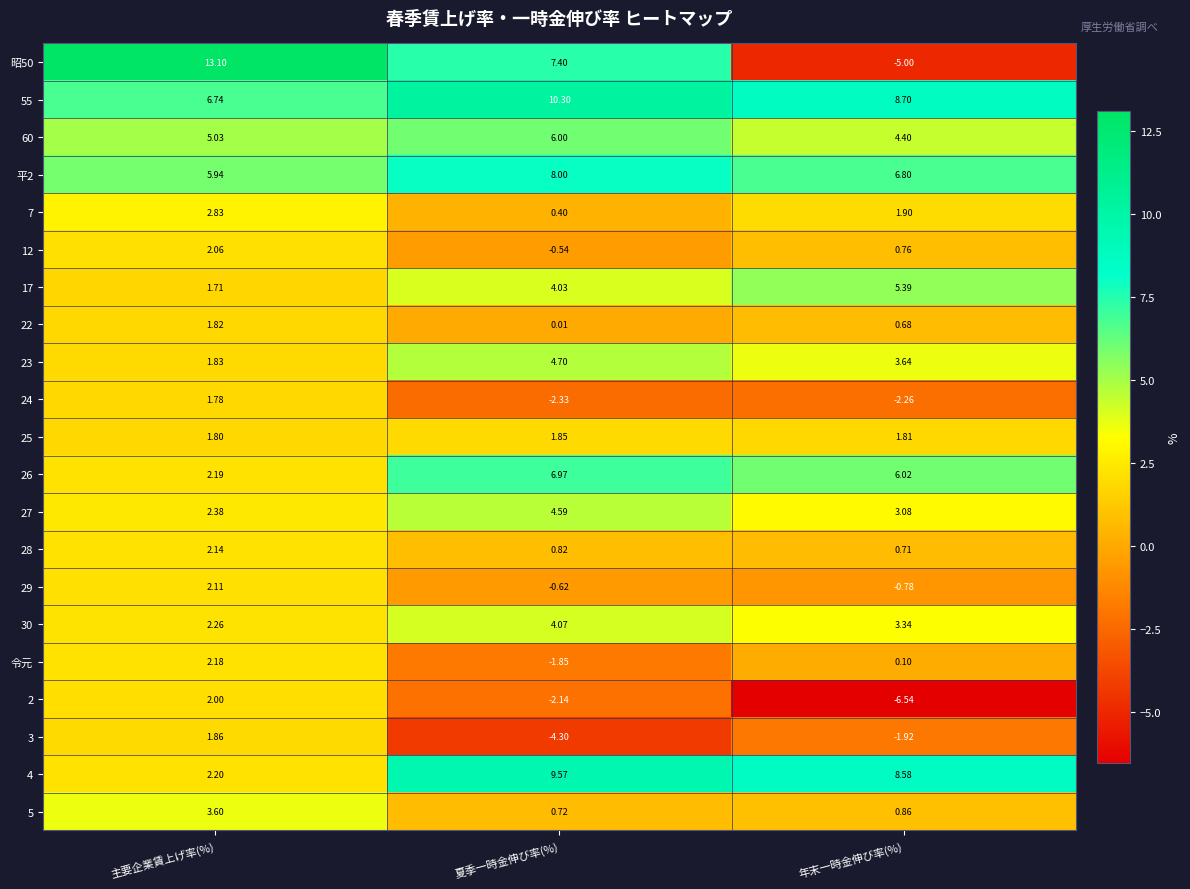

List the labels in order of 3 value, smallest first.

夏季一時金伸び率(%), 年末一時金伸び率(%), 主要企業賃上げ率(%)